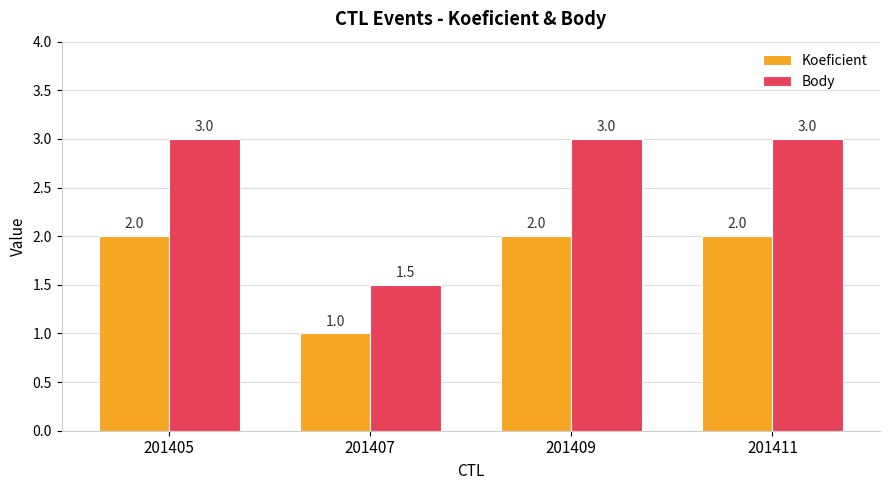

Rank the series by their average value, from highest to lowest.

Body, Koeficient